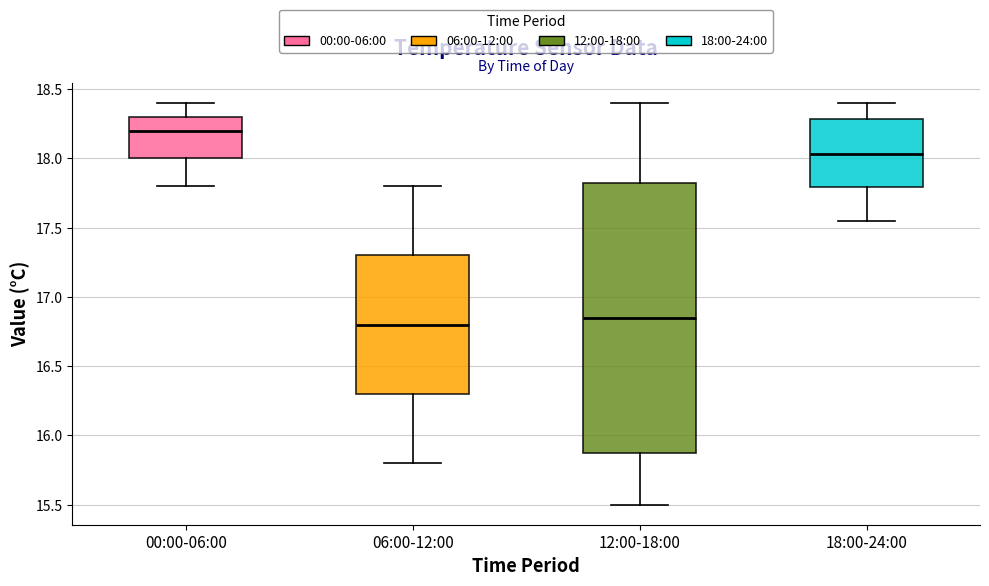

Where does the upper whisker of the box for 18:00-24:00 end on the y-axis? The values are not printed on the chart, so give them approximately, as read against the axis.

18.40